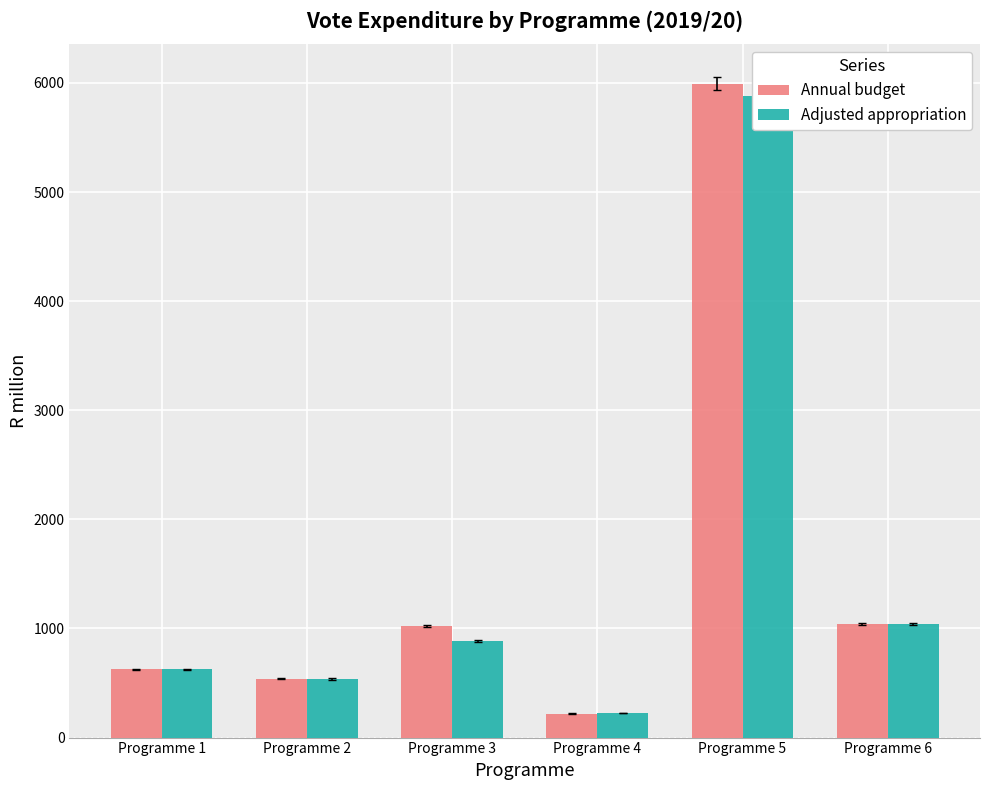

Reading right to left, transcribe all the data shown in this chart.

Annual budget: 1039.3	5993.9	220.6	1026.1	538.7	626.7
Adjusted appropriation: 1038.5	5878.5	224.8	881.3	537.8	624.9